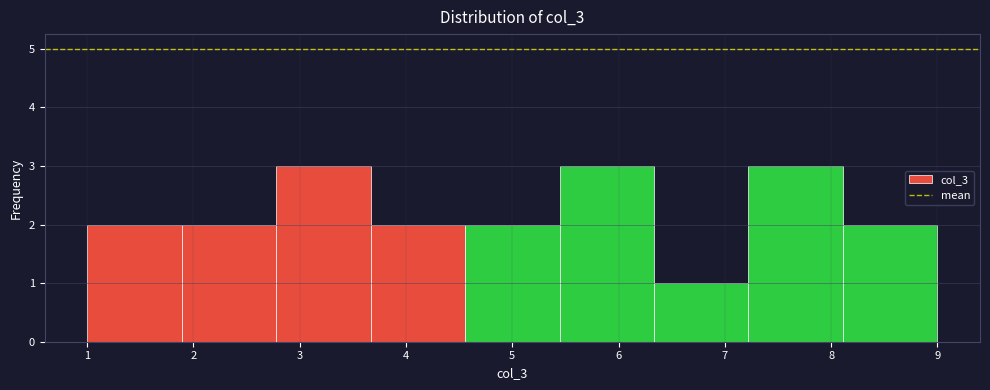

What is the height of the bar covering 1.0 to 1.9 on the x-axis? Neither the bar edges nor the heights are printed on the chart, so give them approximately, as read against the axes.

2